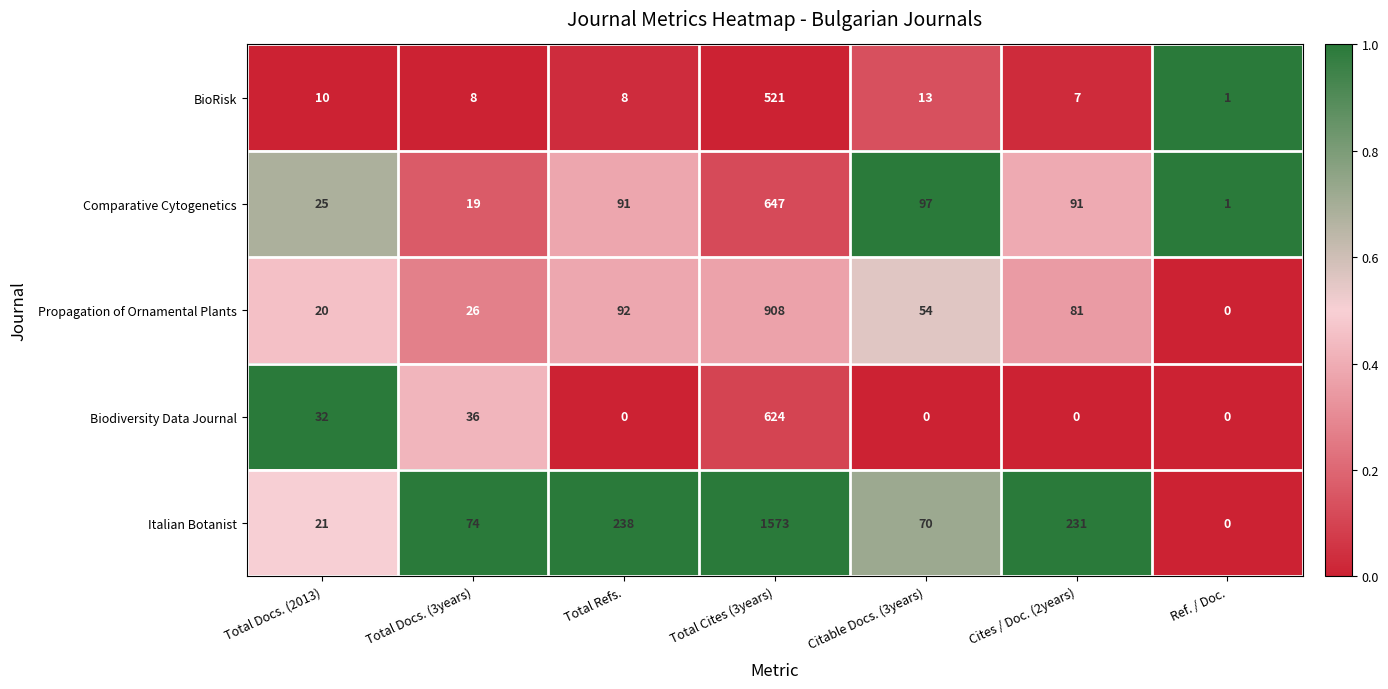

Is the value of Comparative Cytogenetics at Total Cites (3years) greater than the value of Italian Botanist at Total Refs.?

Yes